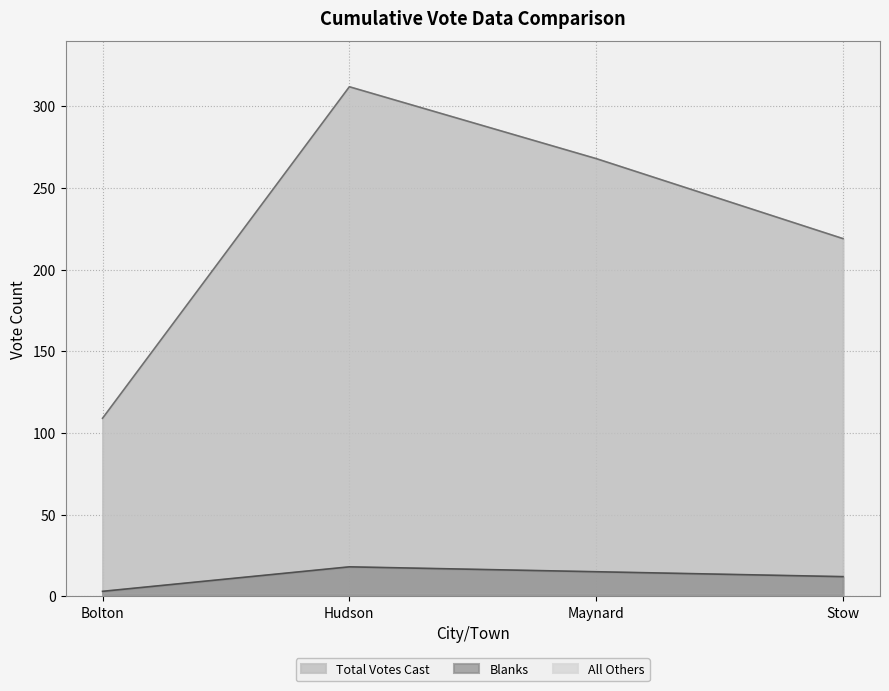

The value of Total Votes Cast at Bolton is 179. True or false?

False